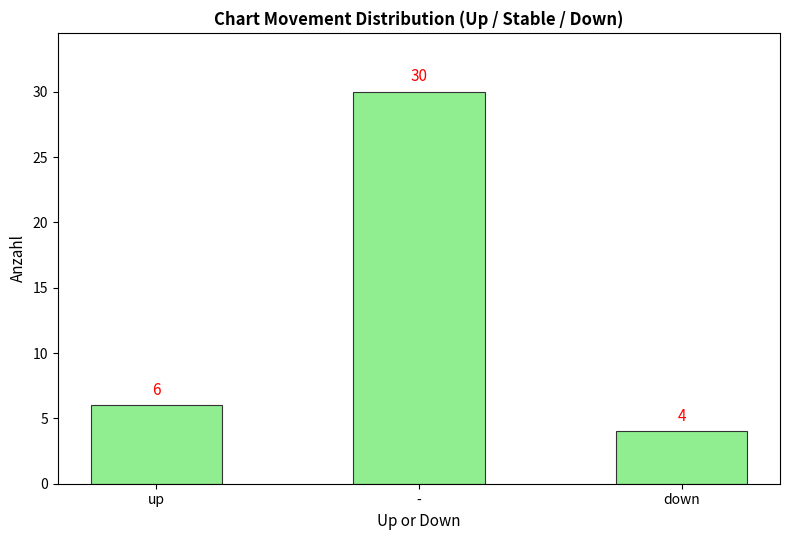

What is the minimum value shown in the chart?

4